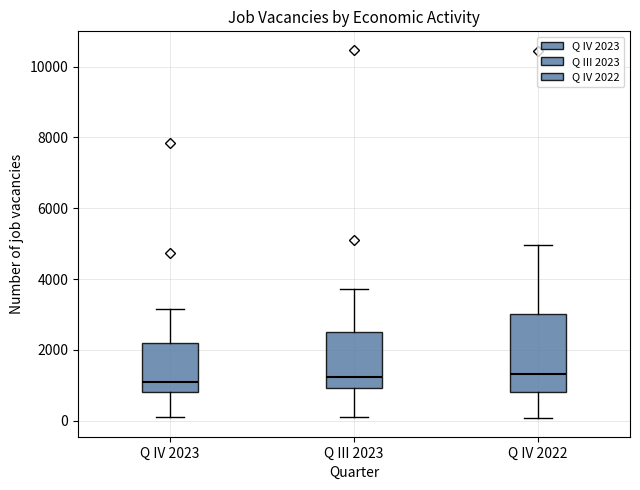

Which box is the tallest, from its lower edge to its upper edge?

Q IV 2022